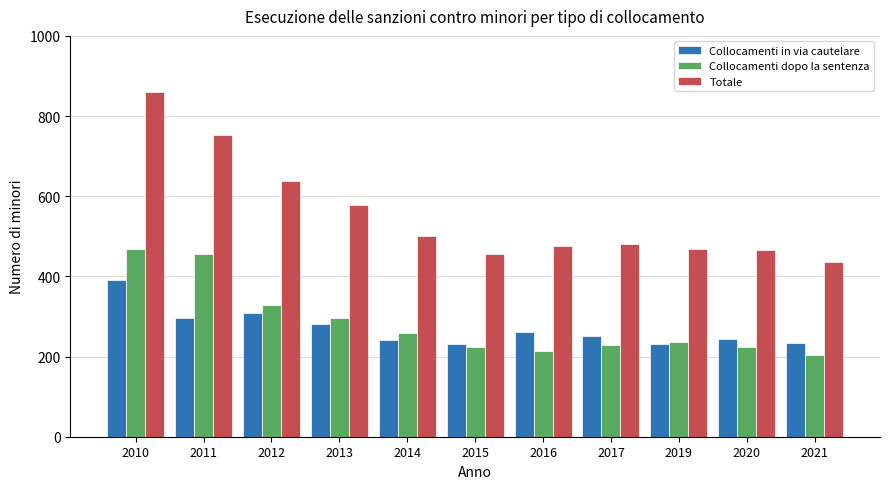

At which label does Collocamenti in via cautelare first exceed 251?

2010